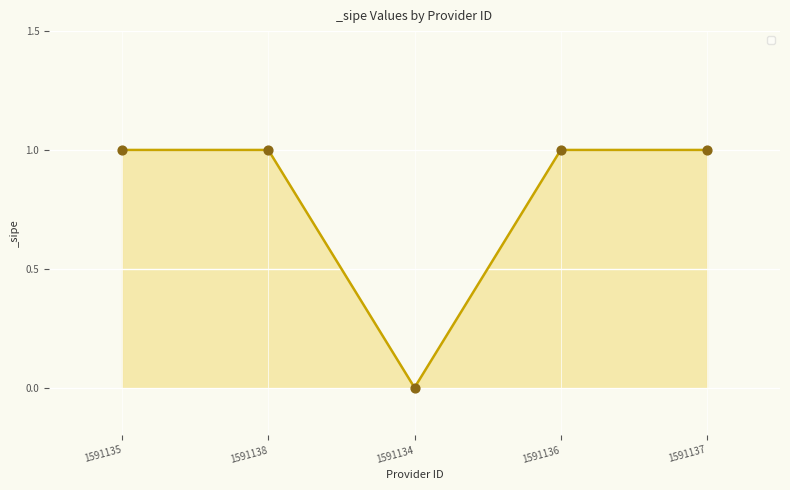

Which has a higher value, 1591135 or 1591134?

1591135